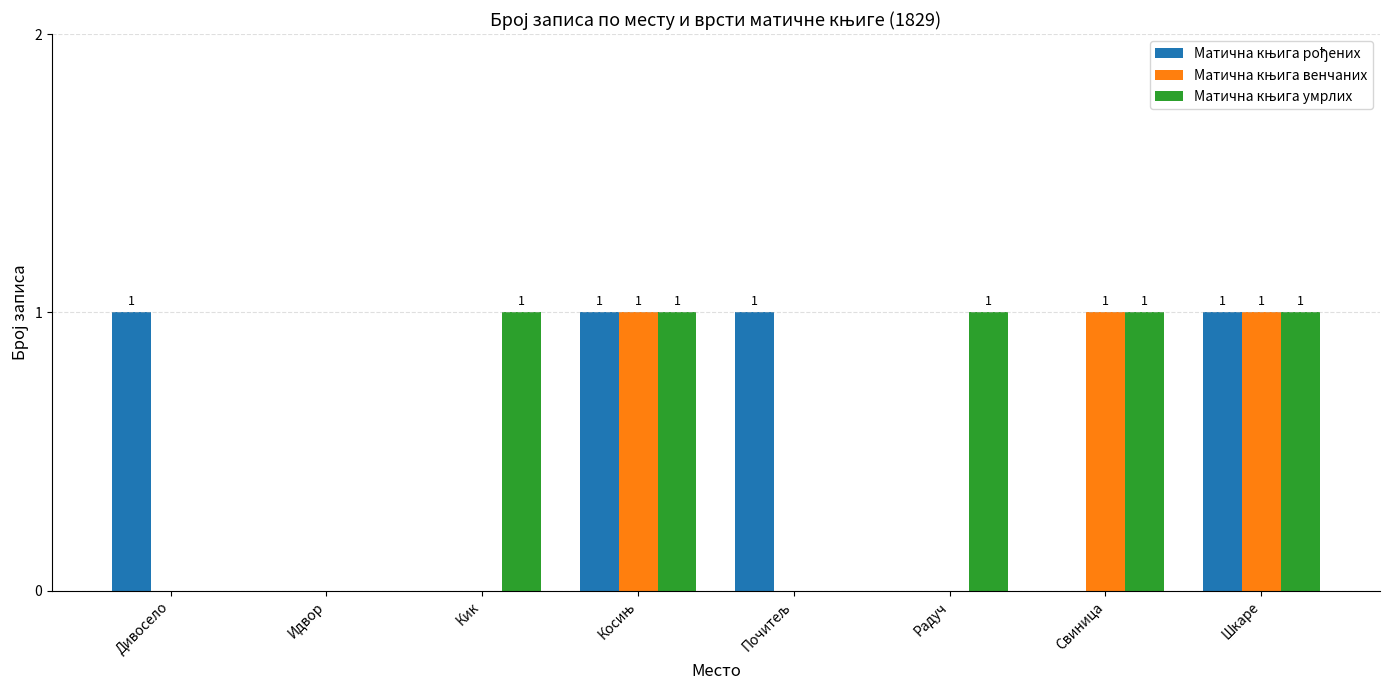

What position from the right is Шкаре?

1